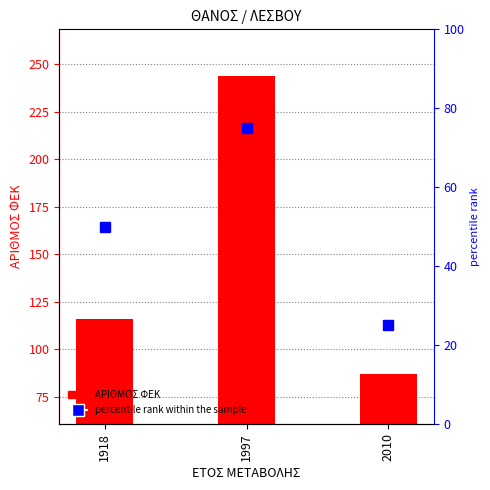

What is the ratio of the value at 1918 to the value at 2010?

1.3